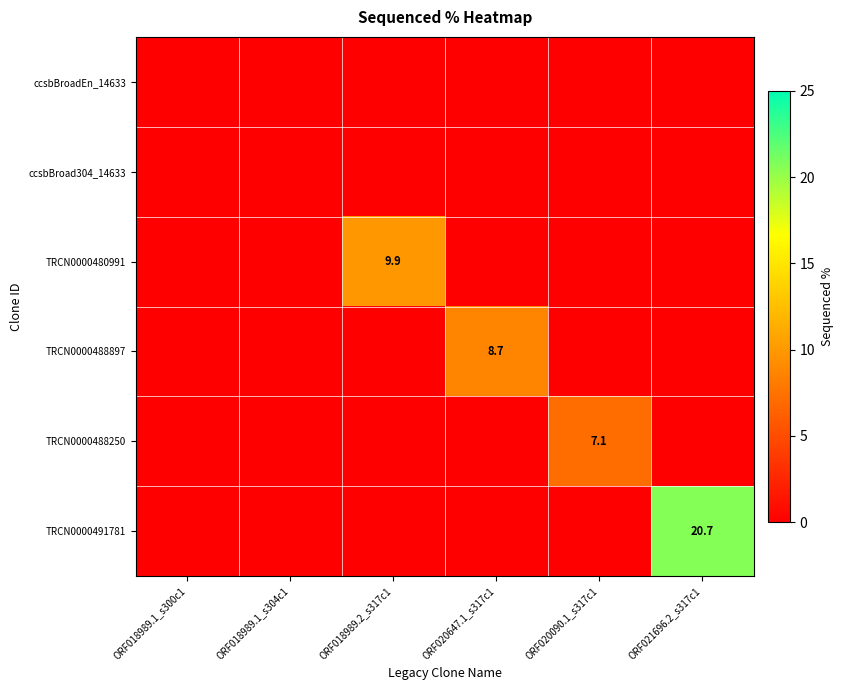

Is it true that TRCN0000480991 equals 4.9 at ORF018989.2_s317c1?

False